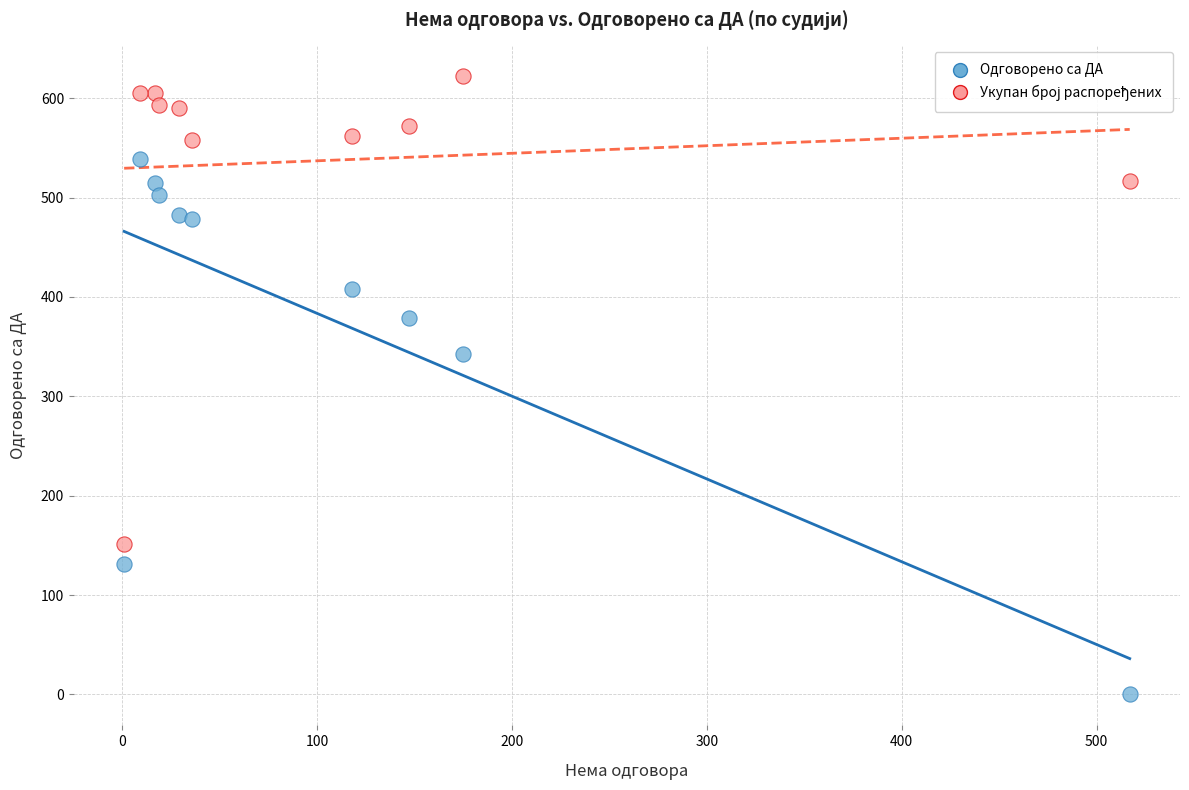

Across all data points, what is the range of X values (max minus min)?

516